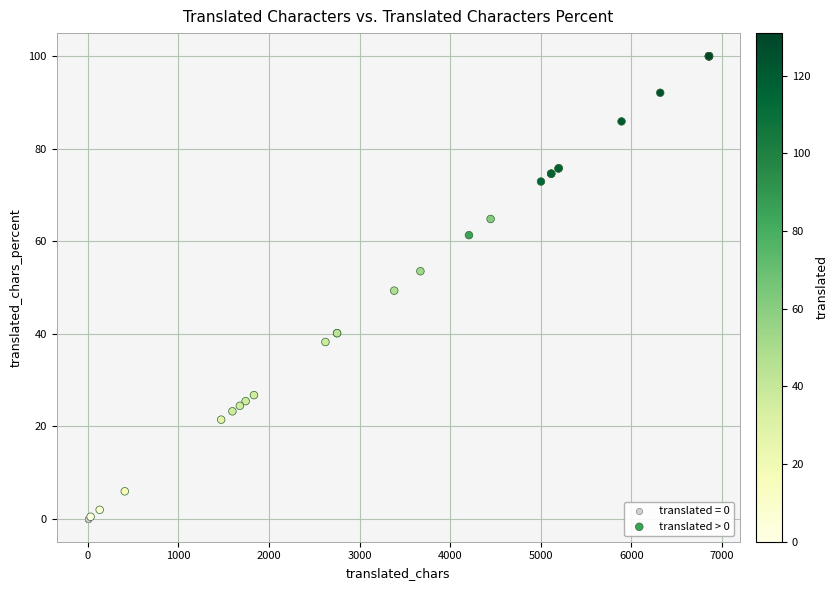

Which series reaches the maximum Y coordinate?

translated > 0